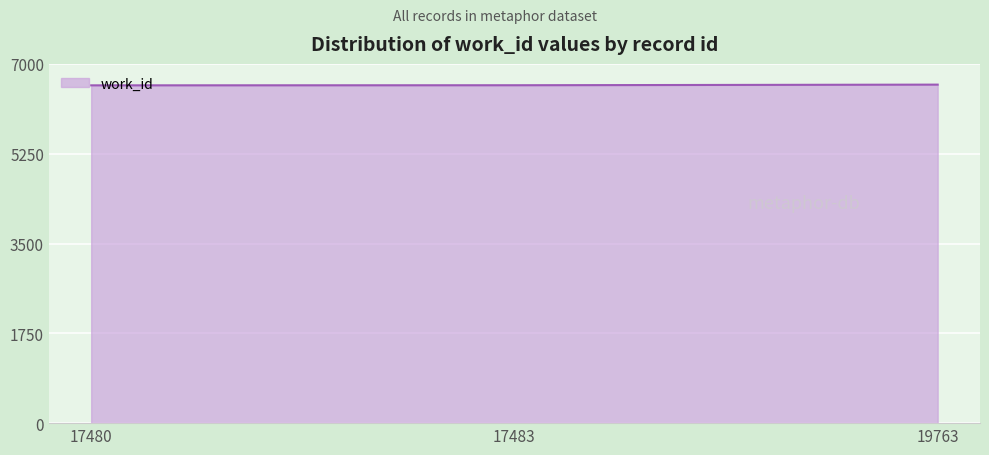

What is the minimum value shown in the chart?

6582